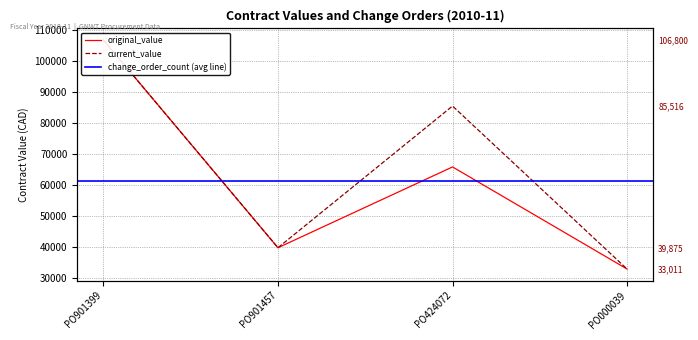

The current_value series shows 43810.3 at PO000039. True or false?

False